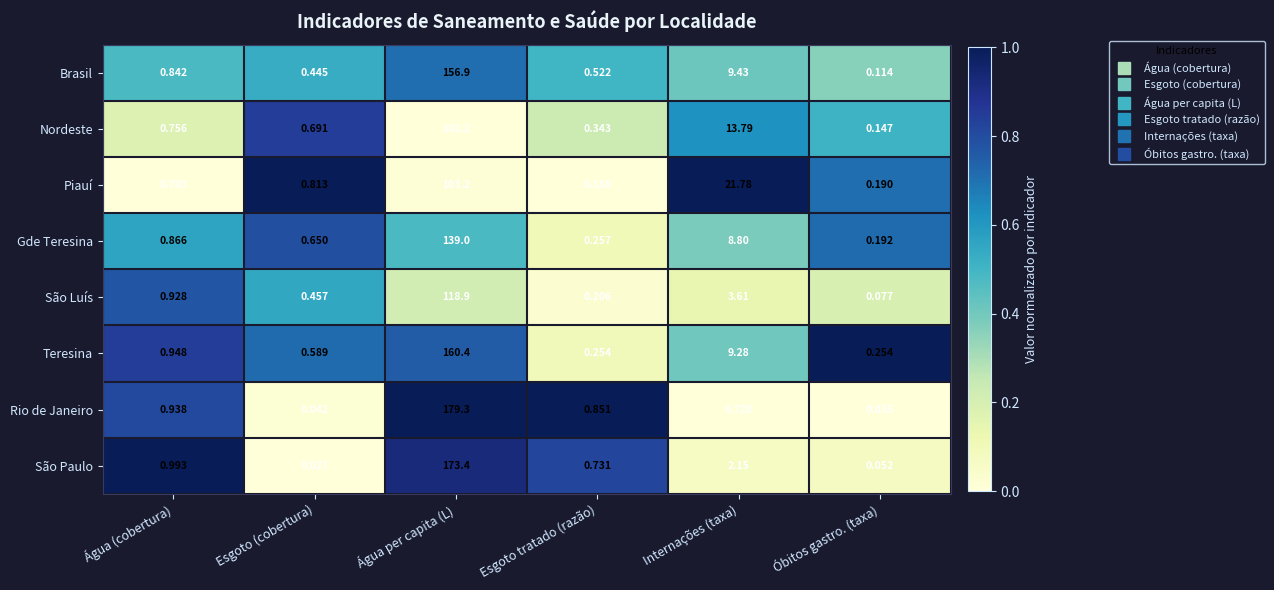

Where is São Luís nearest to the value 59?

Internações (taxa)